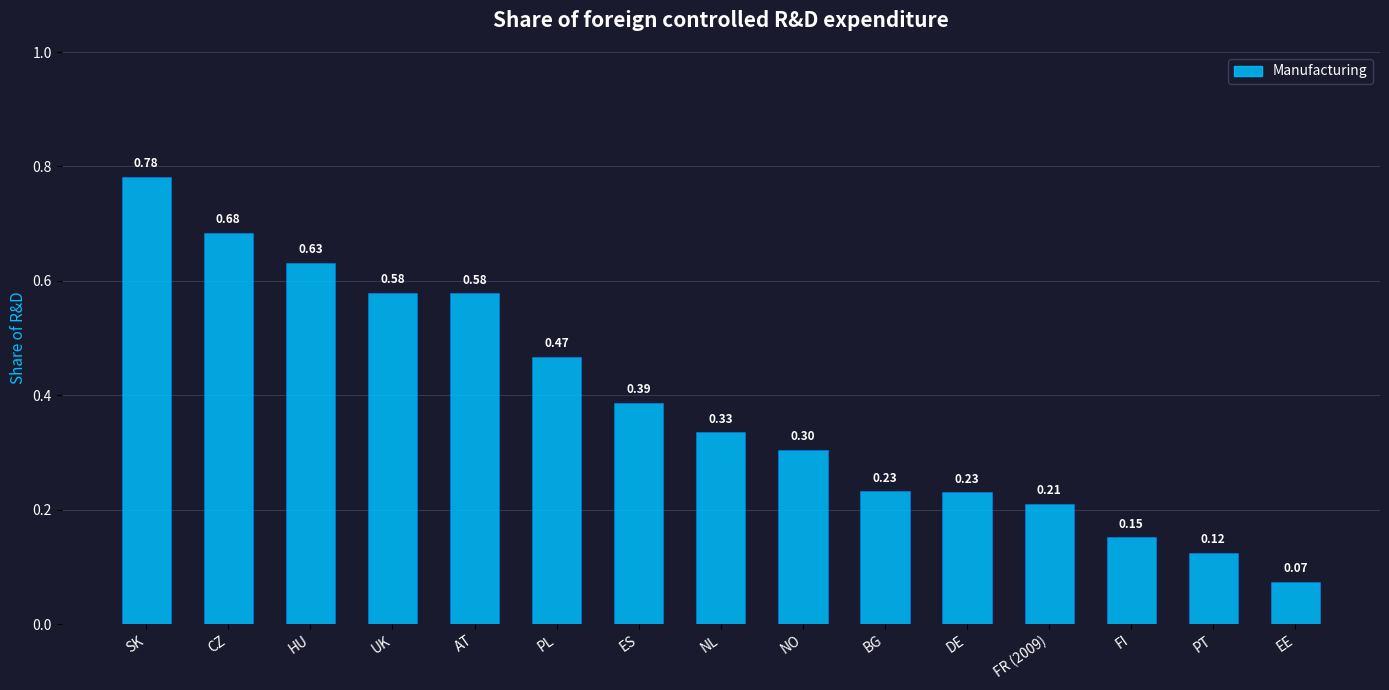

Which category has the highest value across all series?

SK